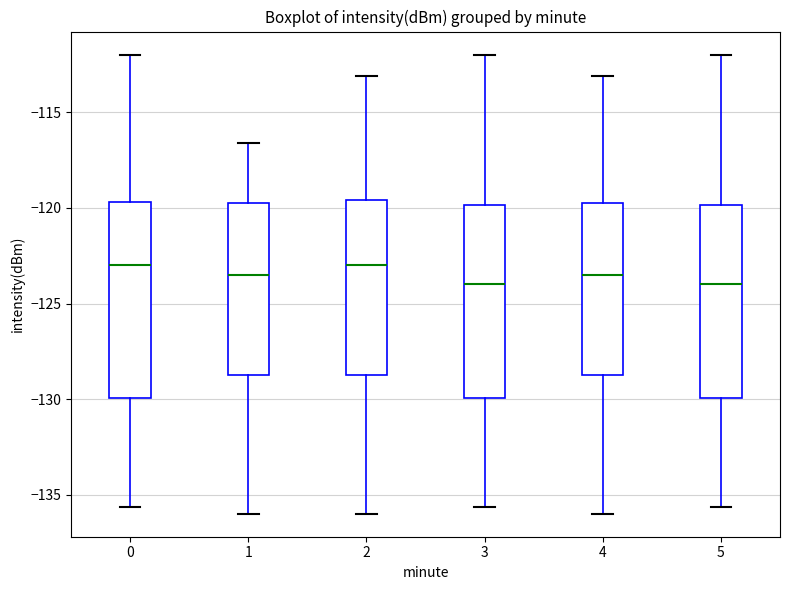

Reading left to right, transcribe this box plot: for each box, give where its median line is, the range the box spans, and where its two whiskers end, as read against the y-axis. The values are not printed on the chart, so give them approximately, as read against the axis.

0: median -123.0, box -130.0 to -119.5, whiskers -135.5 to -112.0
1: median -123.5, box -129.0 to -119.5, whiskers -136.0 to -116.5
2: median -123.0, box -129.0 to -119.5, whiskers -136.0 to -113.0
3: median -124.0, box -130.0 to -120.0, whiskers -135.5 to -112.0
4: median -123.5, box -129.0 to -119.5, whiskers -136.0 to -113.0
5: median -124.0, box -130.0 to -120.0, whiskers -135.5 to -112.0